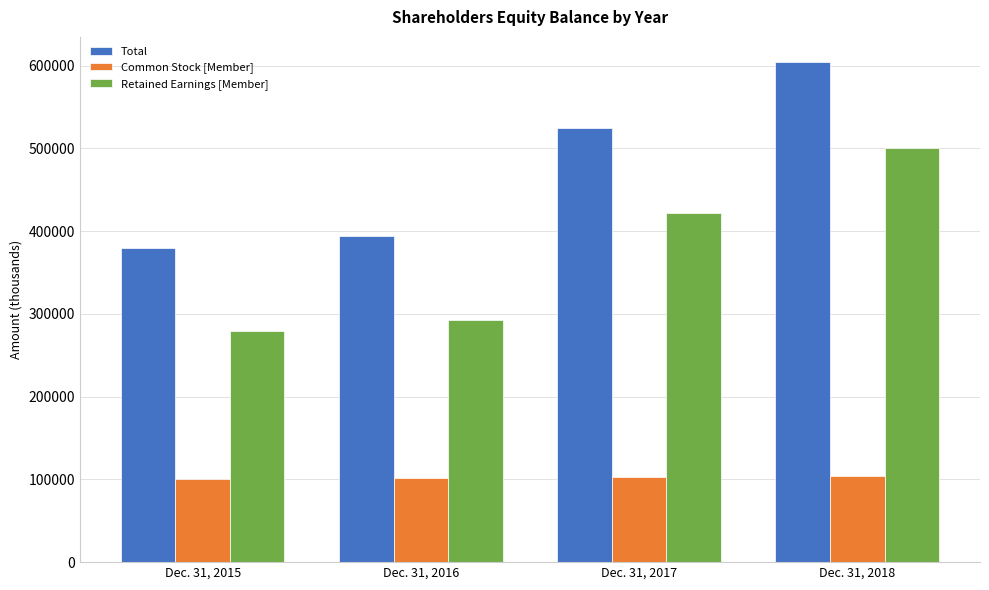

The value of Common Stock [Member] at Dec. 31, 2015 is 41280. True or false?

False